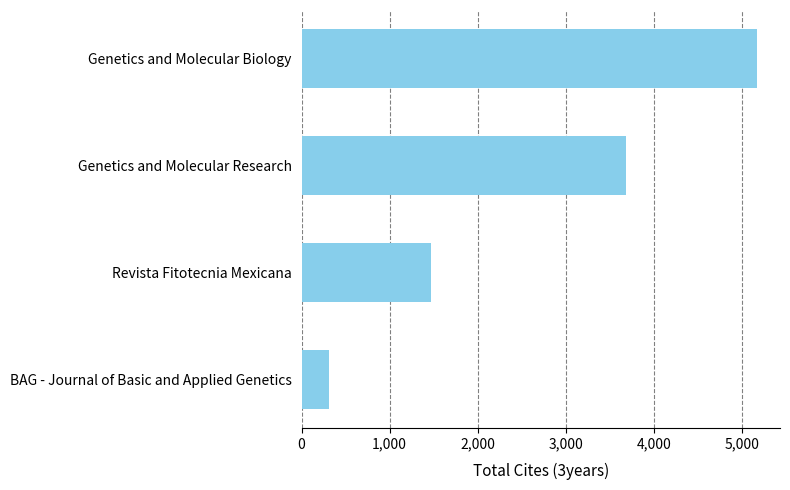

Rank the categories by value from lowest to highest.

BAG - Journal of Basic and Applied Genetics, Revista Fitotecnia Mexicana, Genetics and Molecular Research, Genetics and Molecular Biology